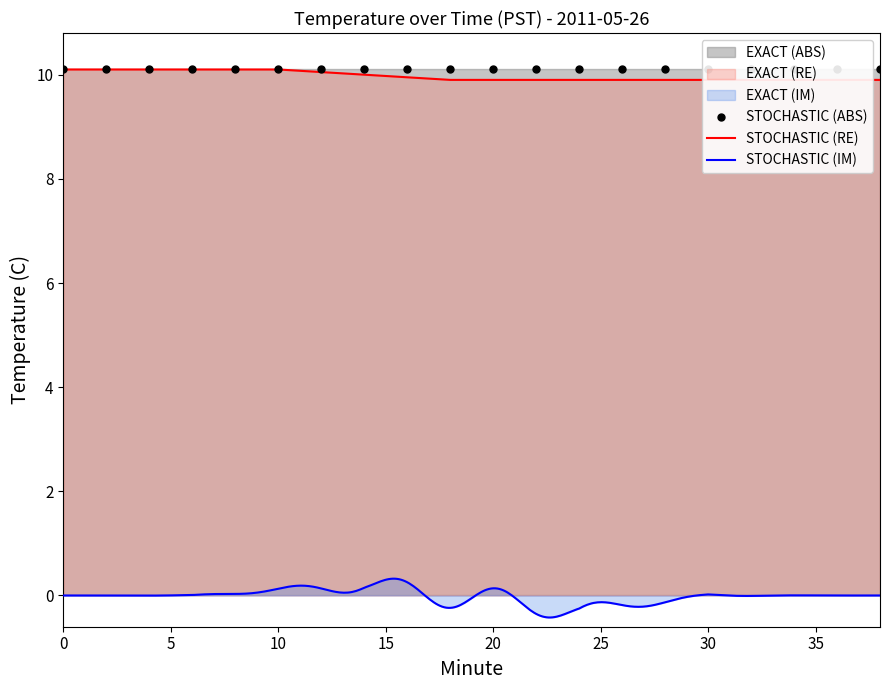

True or false: Temperature (ABS) and Temperature (RE) cross at least once.

False